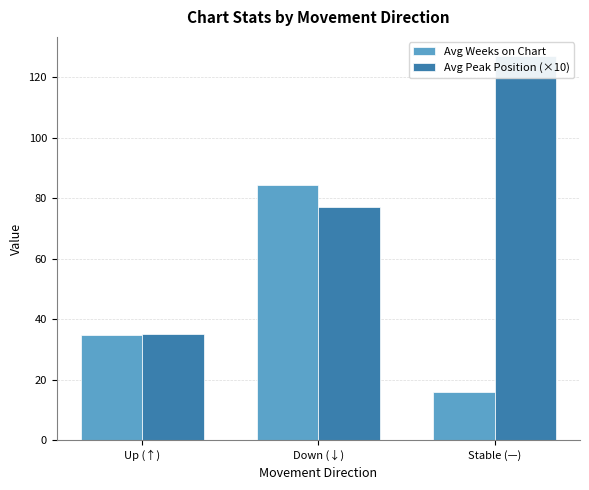

Reading left to right, list all the values displayed in this chart.

Avg Weeks on Chart: 34.7	84.3	15.8
Avg Peak Position (×10): 35.0	77.0	127.0